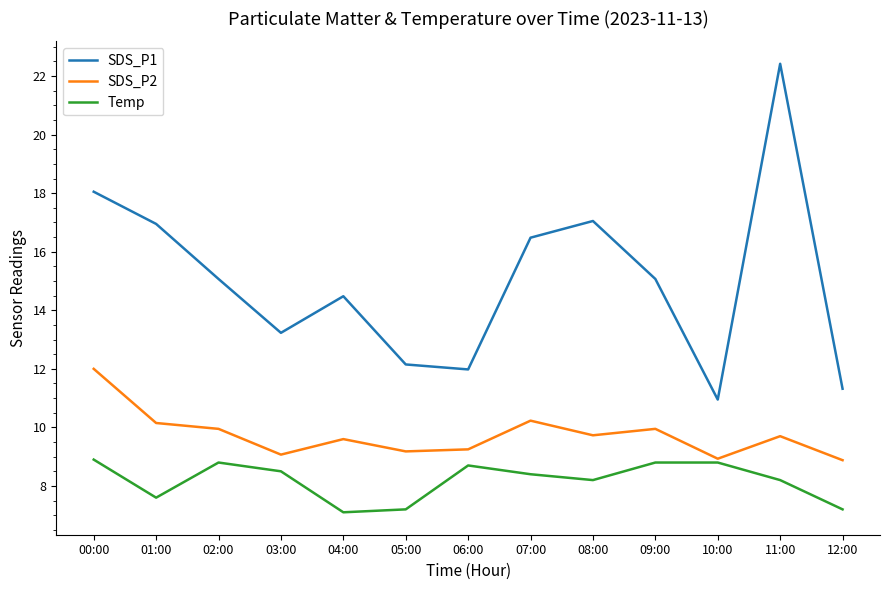

List the series in order of their overall mean, lowest first.

Temp, SDS_P2, SDS_P1